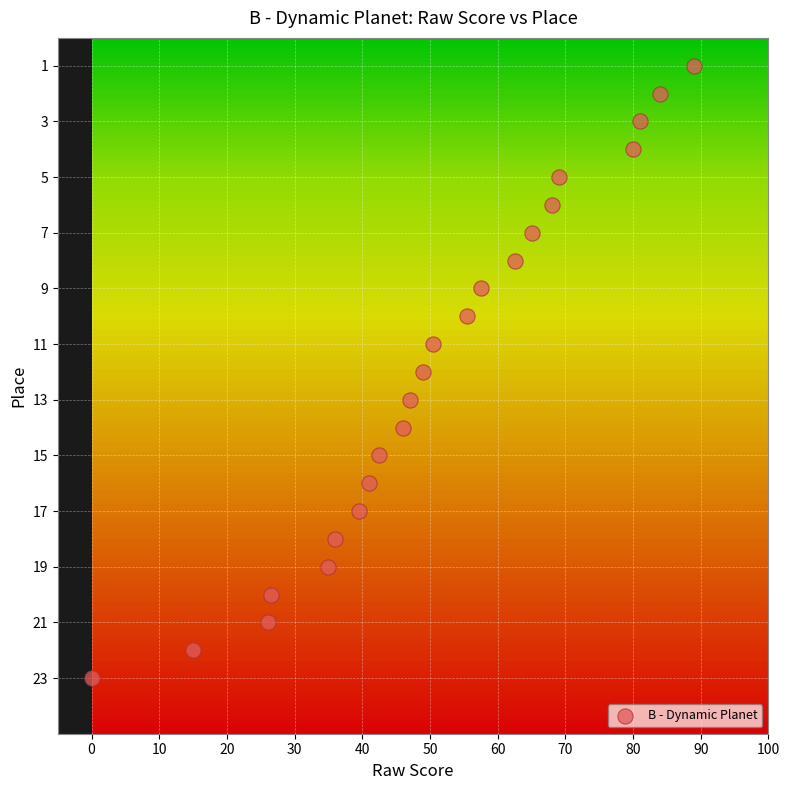

What is the range of Y values (max minus min)?

22